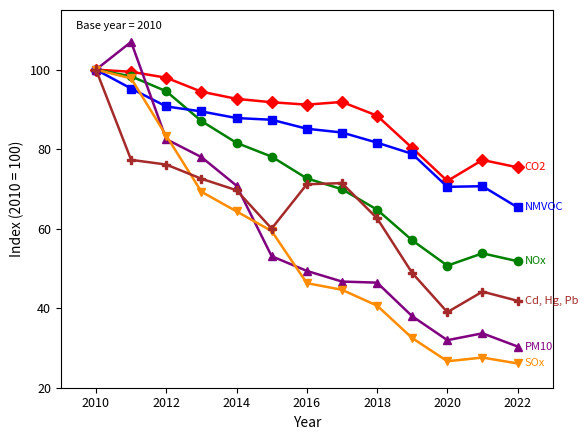

What is the smallest value displayed?

26.1